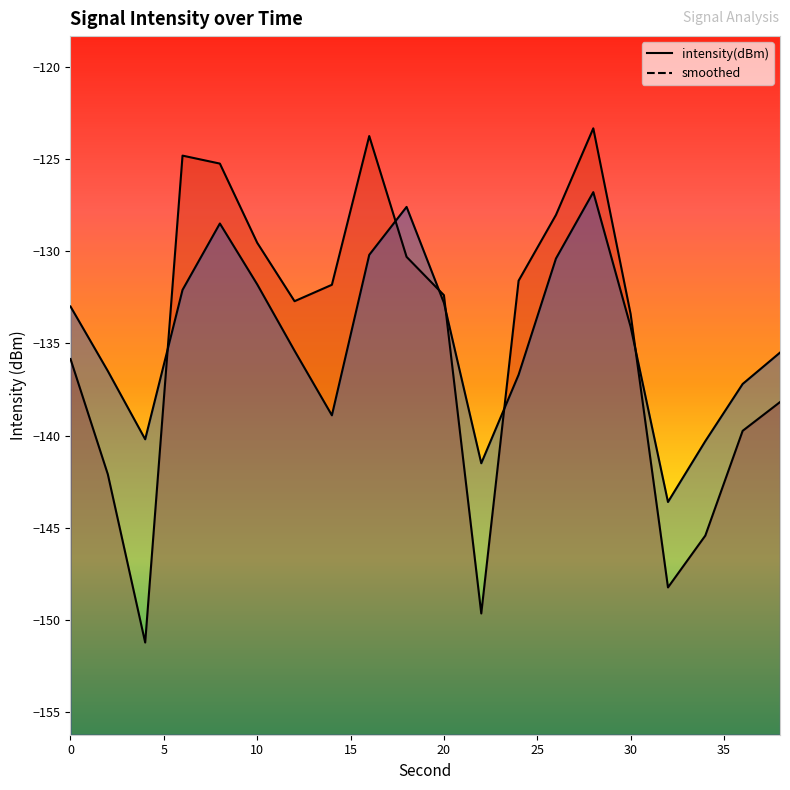

What is the spread (max minus min) of values at 36?

2.5